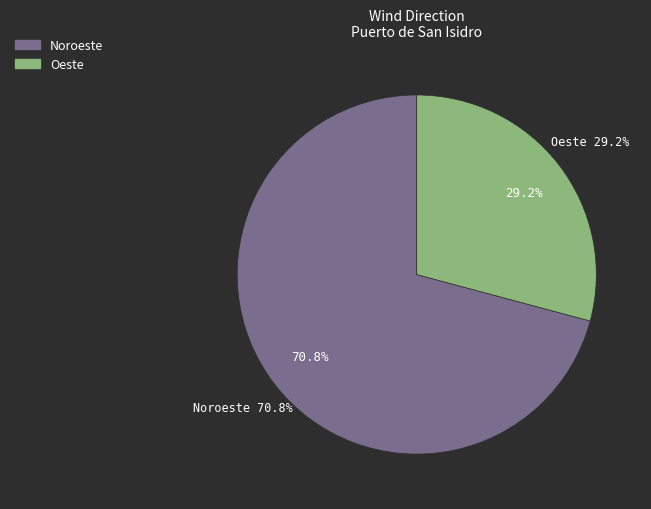

True or false: Oeste accounts for 30% of the total.

False